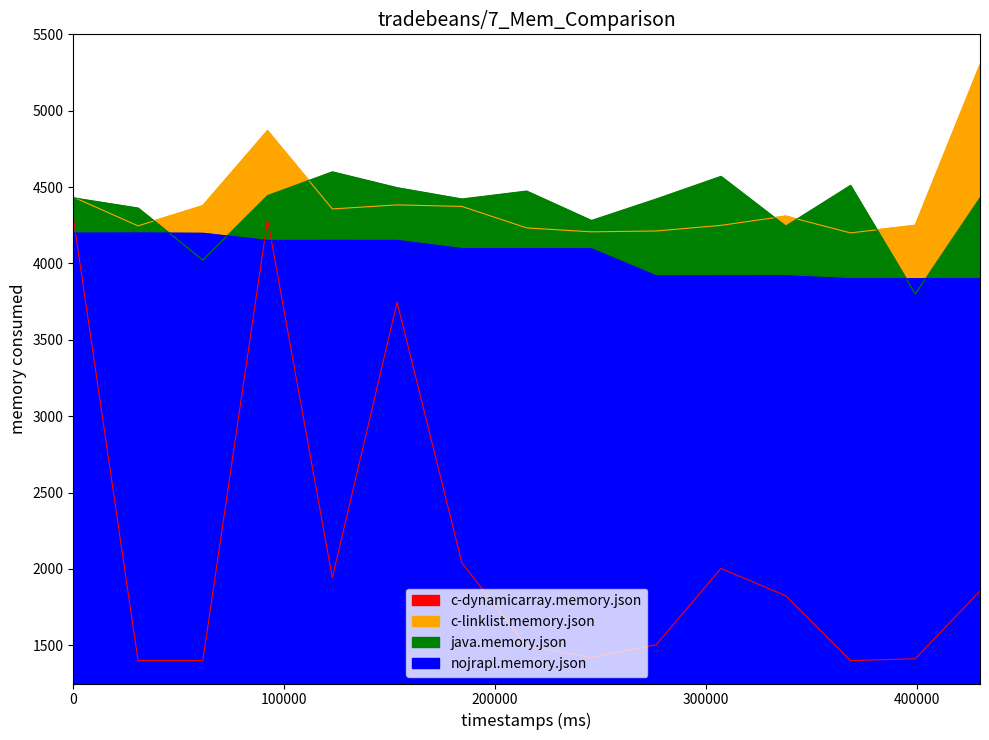

How many times do nojrapl.memory.json and c-dynamicarray.memory.json cross each other?

3